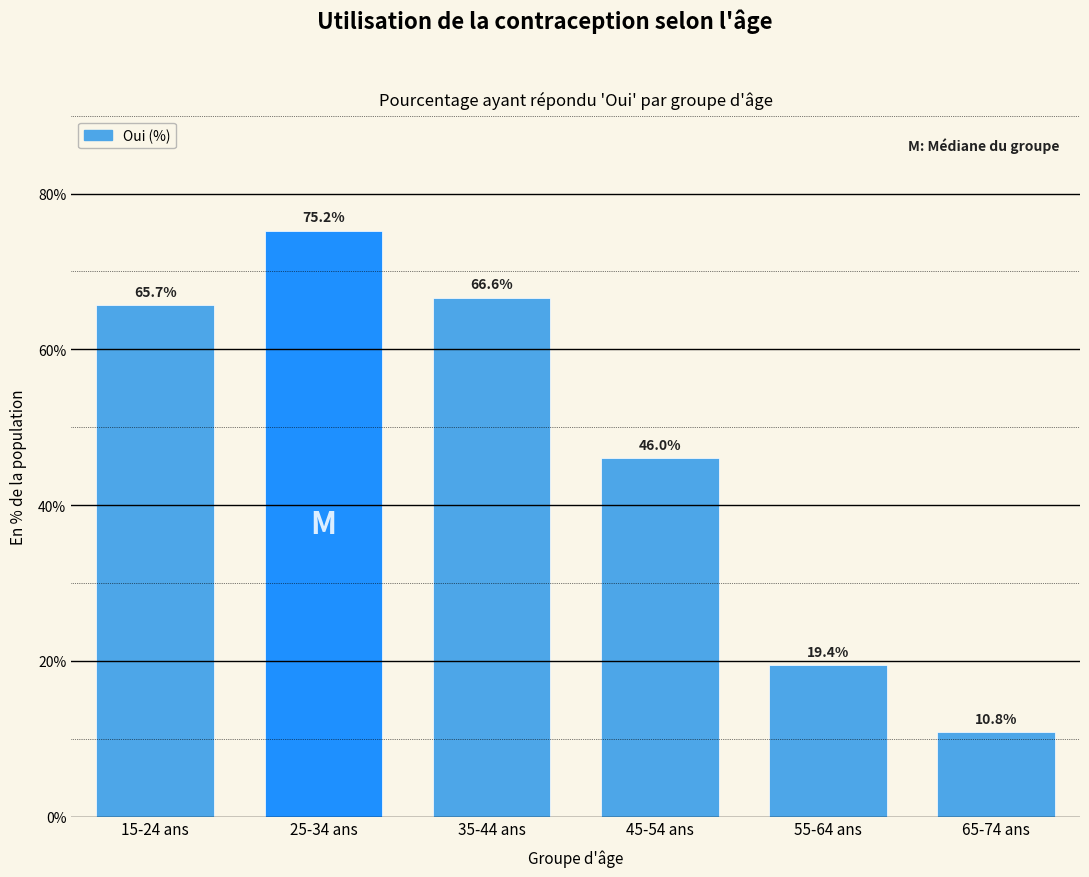

Reading left to right, list all the values displayed in this chart.

65.7	75.2	66.6	46.0	19.4	10.8